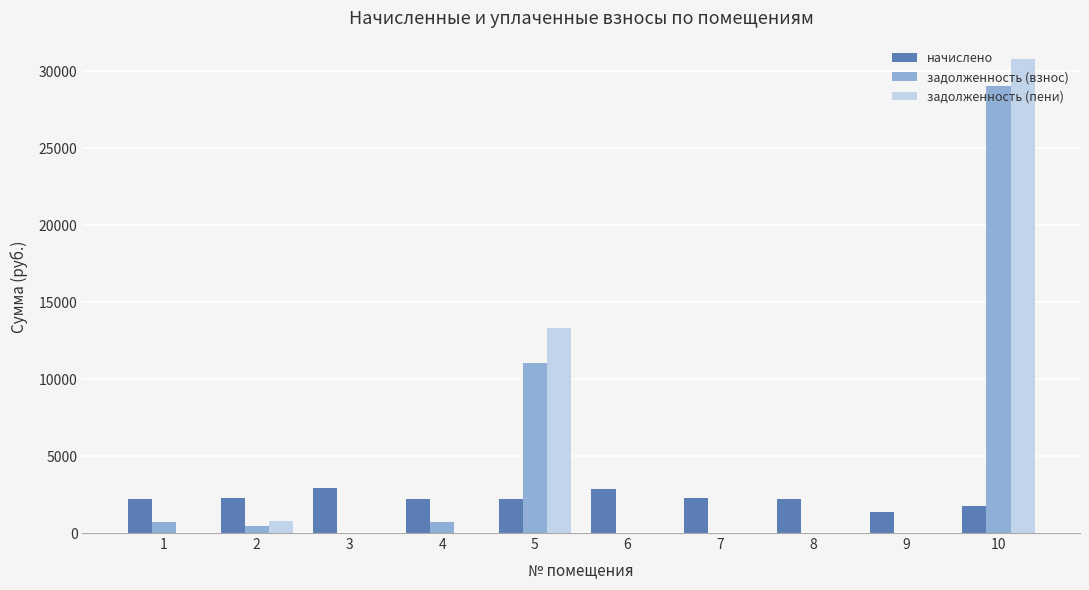

Between 3 and 5, which series saw the biggest shift?

задолженность (пени)